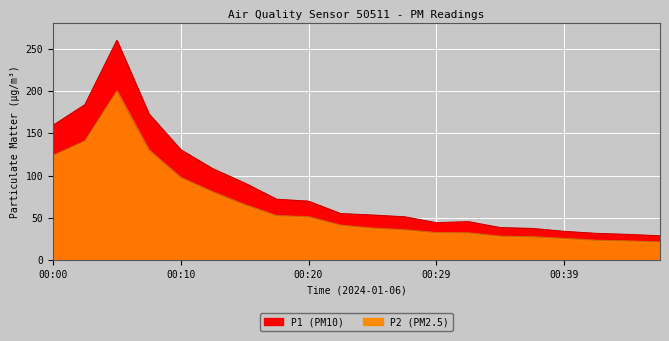

True or false: P1 and P2 cross at least once.

False